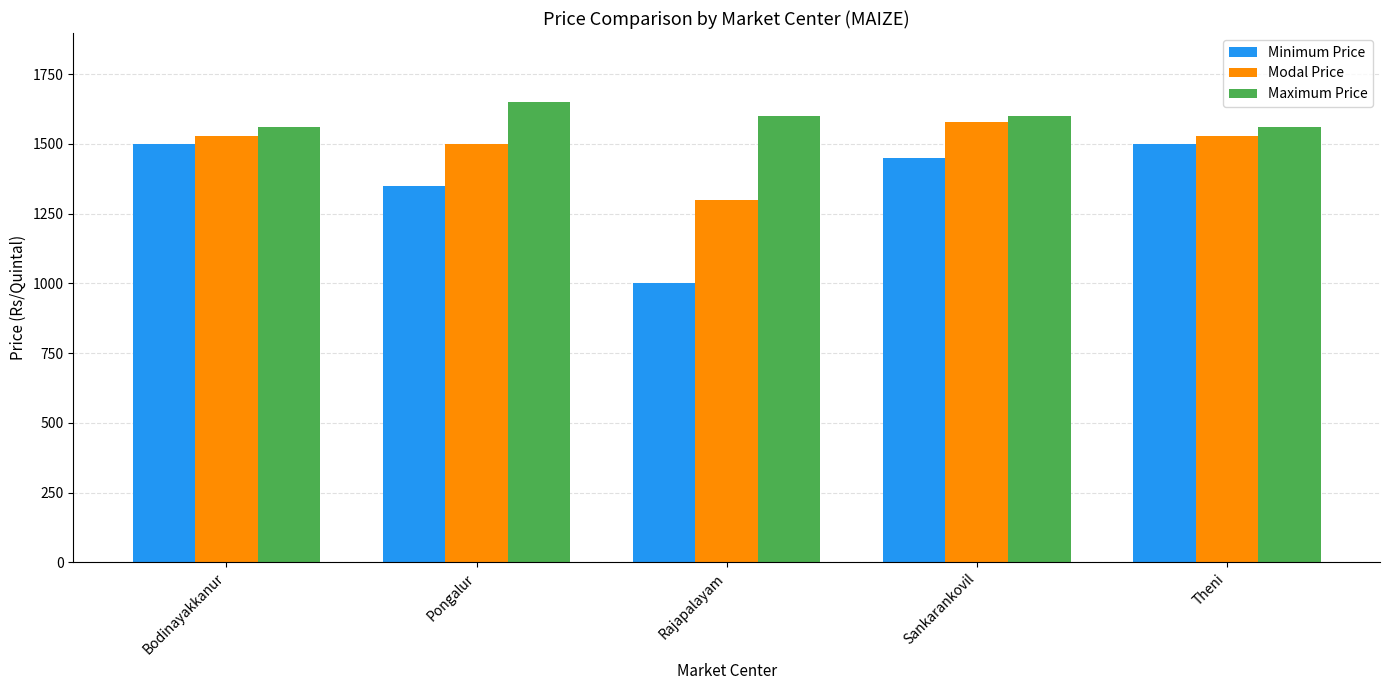

Rank the series at Sankarankovil from highest to lowest value.

Maximum Price, Modal Price, Minimum Price